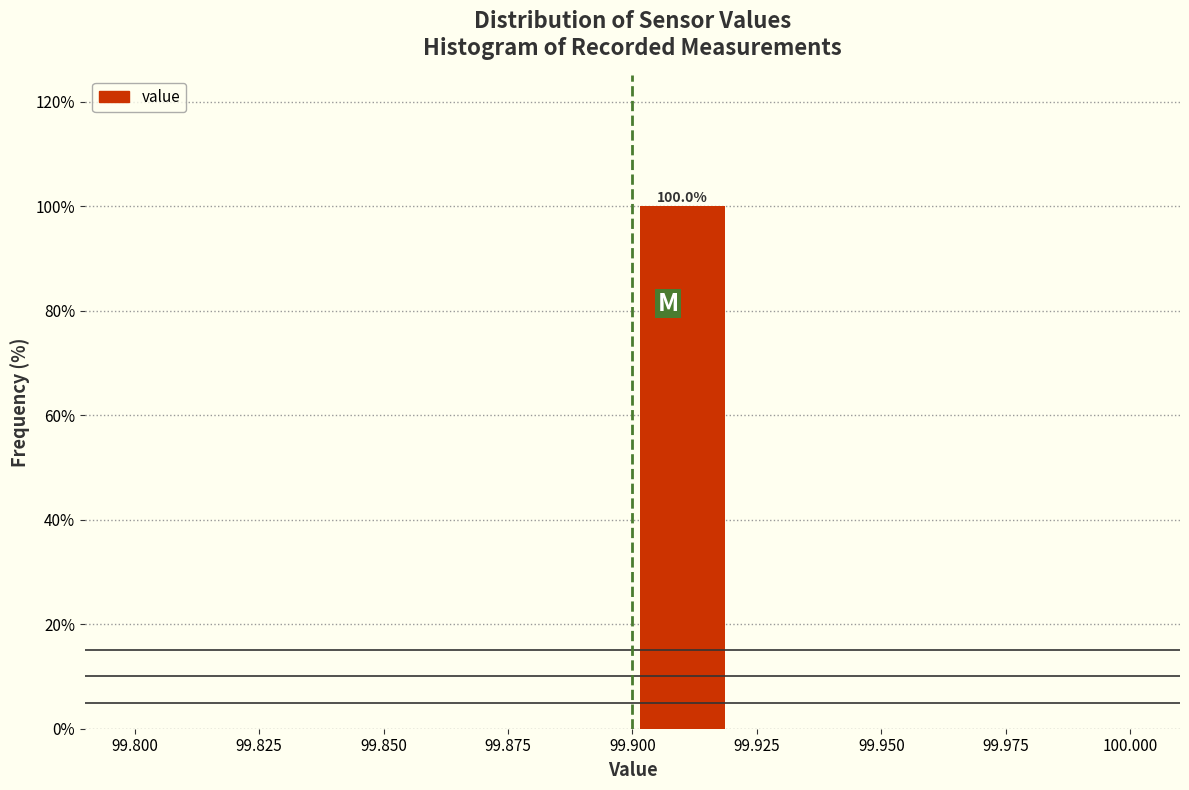

Over which range of the x-axis is the bar tallest?

99.90 to 99.92